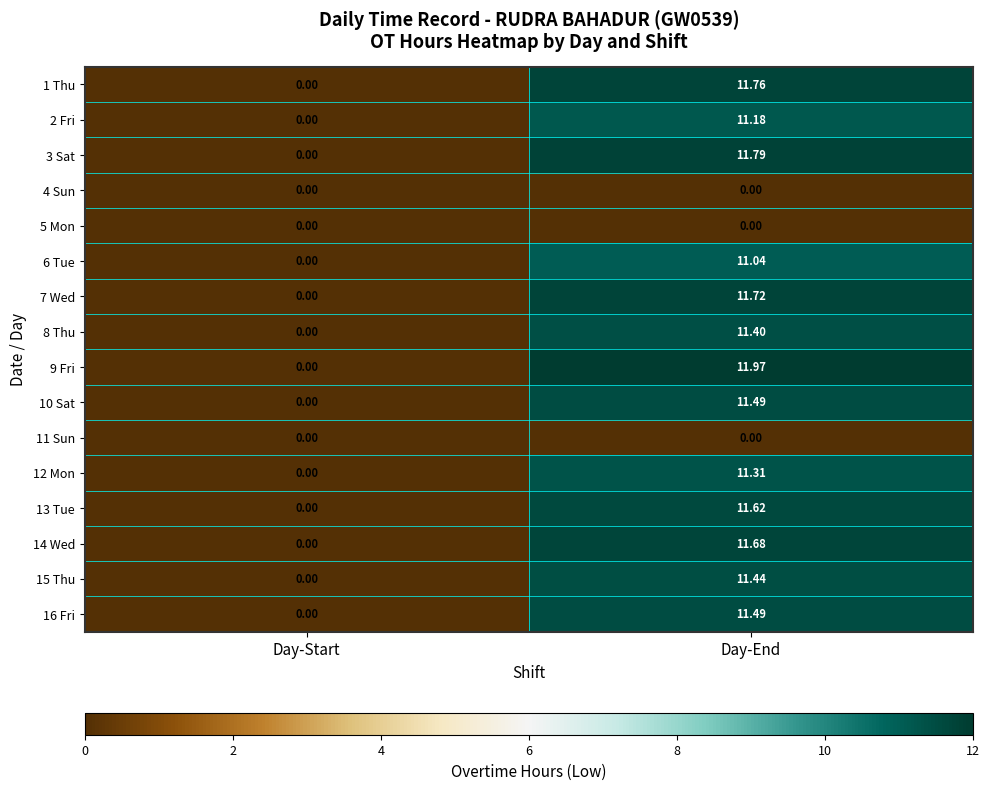

What is the total value across all series at Day-End?

149.9